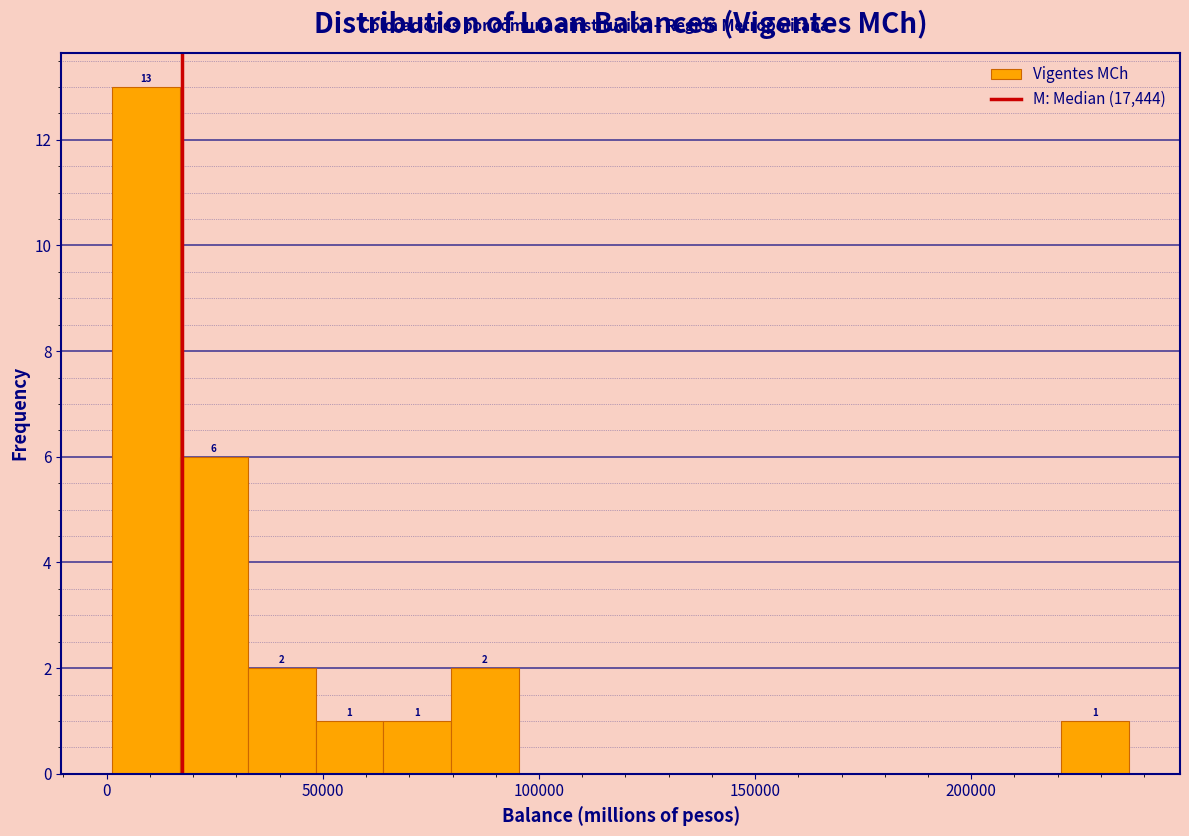

Around what value on the x-axis is the tallest bar? Give the approximate position of its centre, as read against the axis.

10000